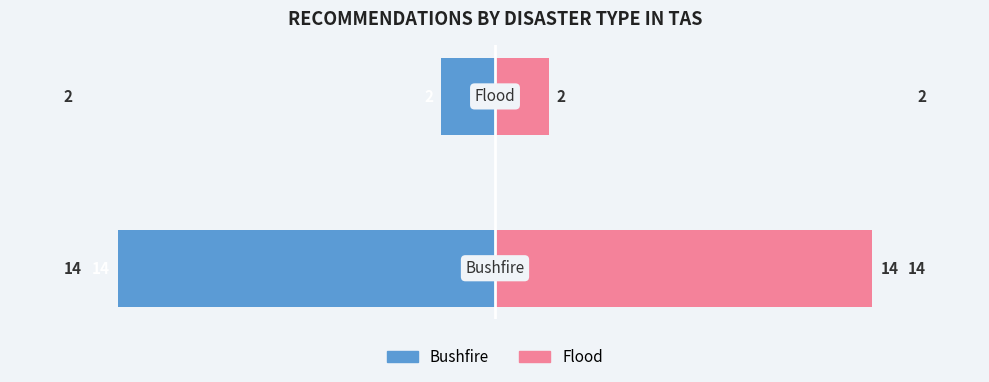

Reading left to right, what are all the values shown in this chart?

Bushfire Count: -14	-2
Flood Count: 14	2